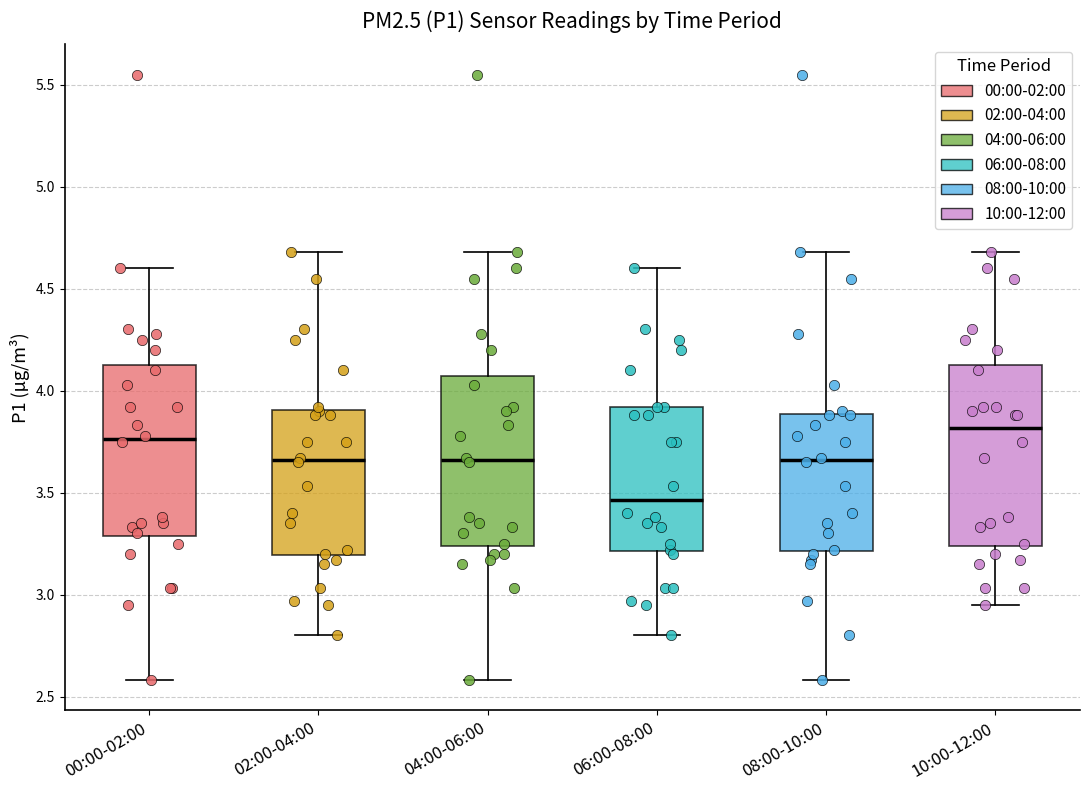

Reading left to right, transcribe this box plot: for each box, give where its median line is, the range the box spans, and where its two whiskers end, as read against the y-axis. The values are not printed on the chart, so give them approximately, as read against the axis.

00:00-02:00: median 3.75, box 3.30 to 4.15, whiskers 2.60 to 4.60
02:00-04:00: median 3.65, box 3.20 to 3.90, whiskers 2.80 to 4.70
04:00-06:00: median 3.65, box 3.25 to 4.05, whiskers 2.60 to 4.70
06:00-08:00: median 3.45, box 3.20 to 3.90, whiskers 2.80 to 4.60
08:00-10:00: median 3.65, box 3.20 to 3.90, whiskers 2.60 to 4.70
10:00-12:00: median 3.80, box 3.25 to 4.15, whiskers 2.95 to 4.70